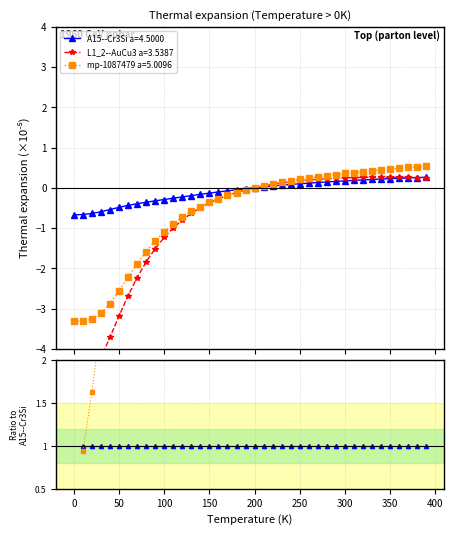

True or false: L1_2--AuCu3 a=3.5387 and mp-1087479 a=5.0096 intersect in this chart.

True